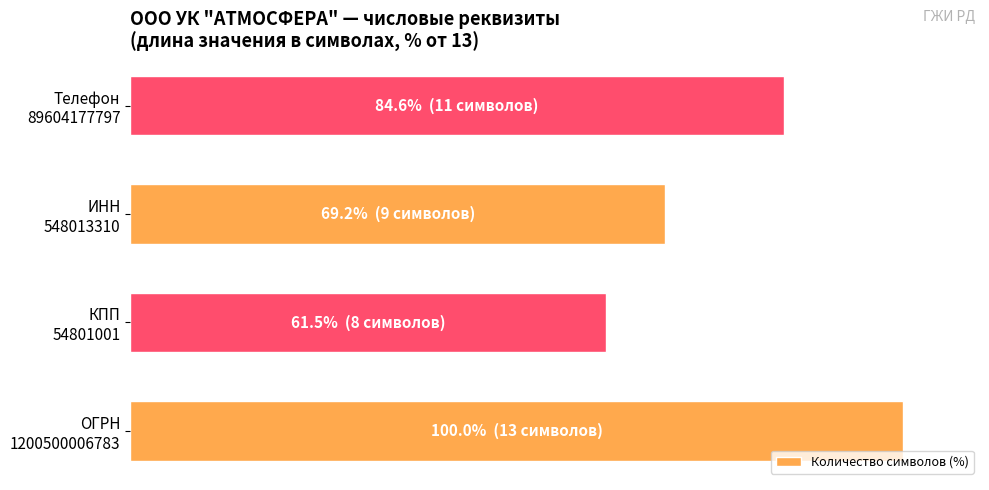

At which category does the chart reach its minimum across all series?

КПП
54801001